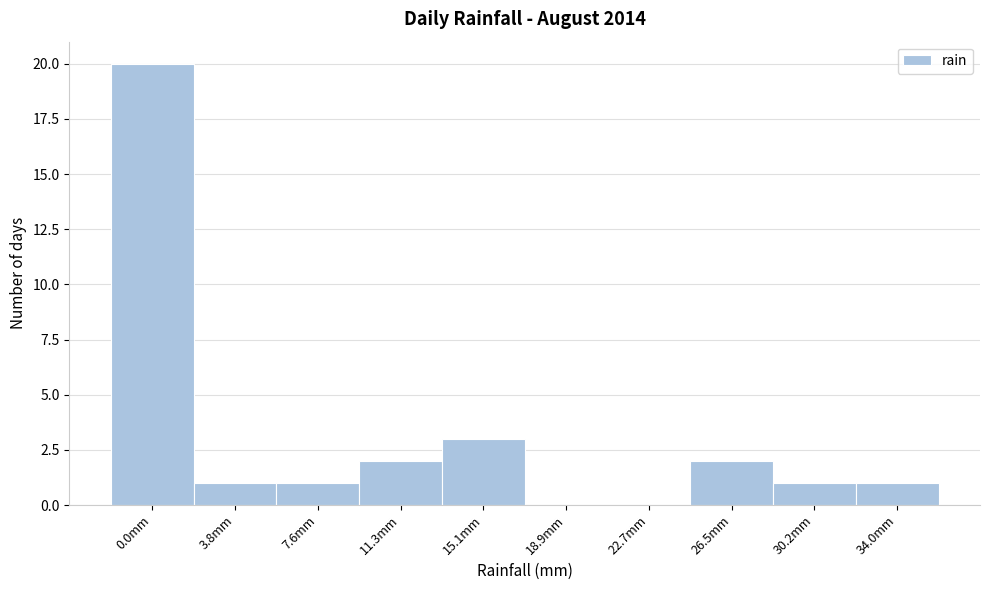

Reading left to right, transcribe all the data shown in this chart.

0.0mm=20	3.8mm=1	7.6mm=1	11.3mm=2	15.1mm=3	18.9mm=0	22.7mm=0	26.5mm=2	30.2mm=1	34.0mm=1